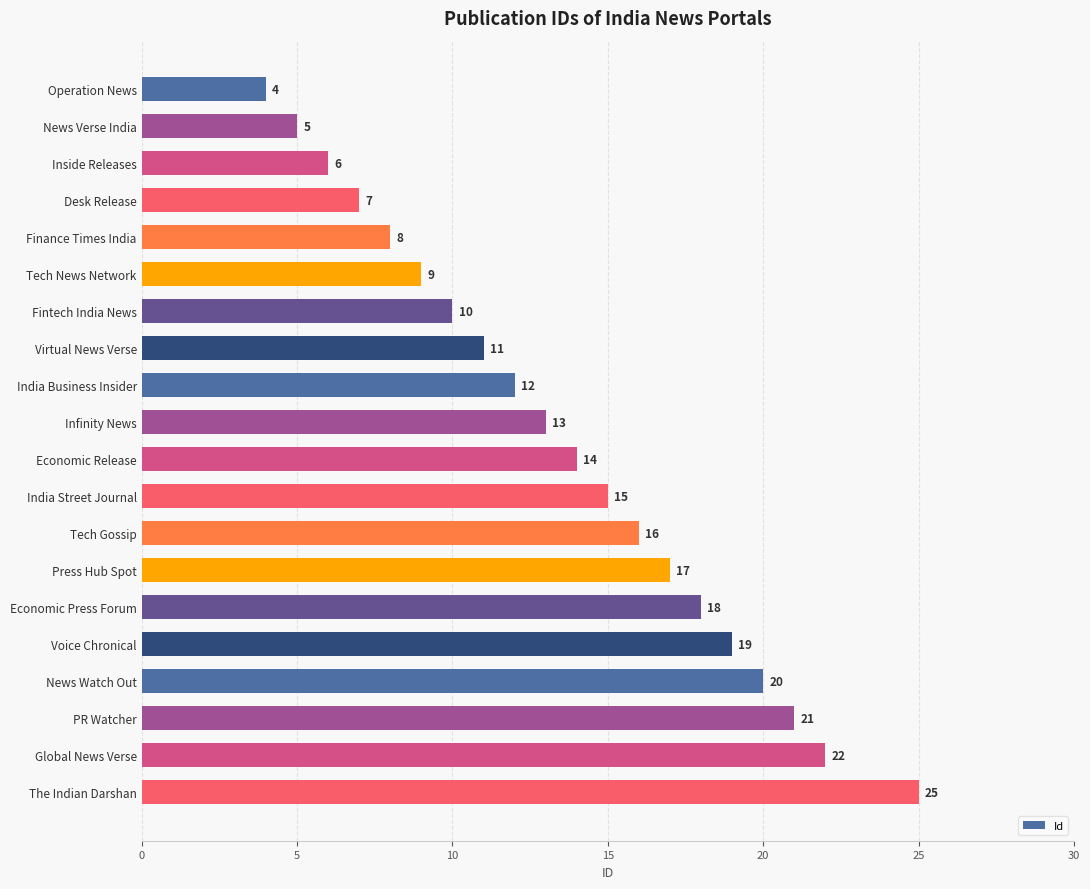

Is it true that the value at Desk Release is 3?

False